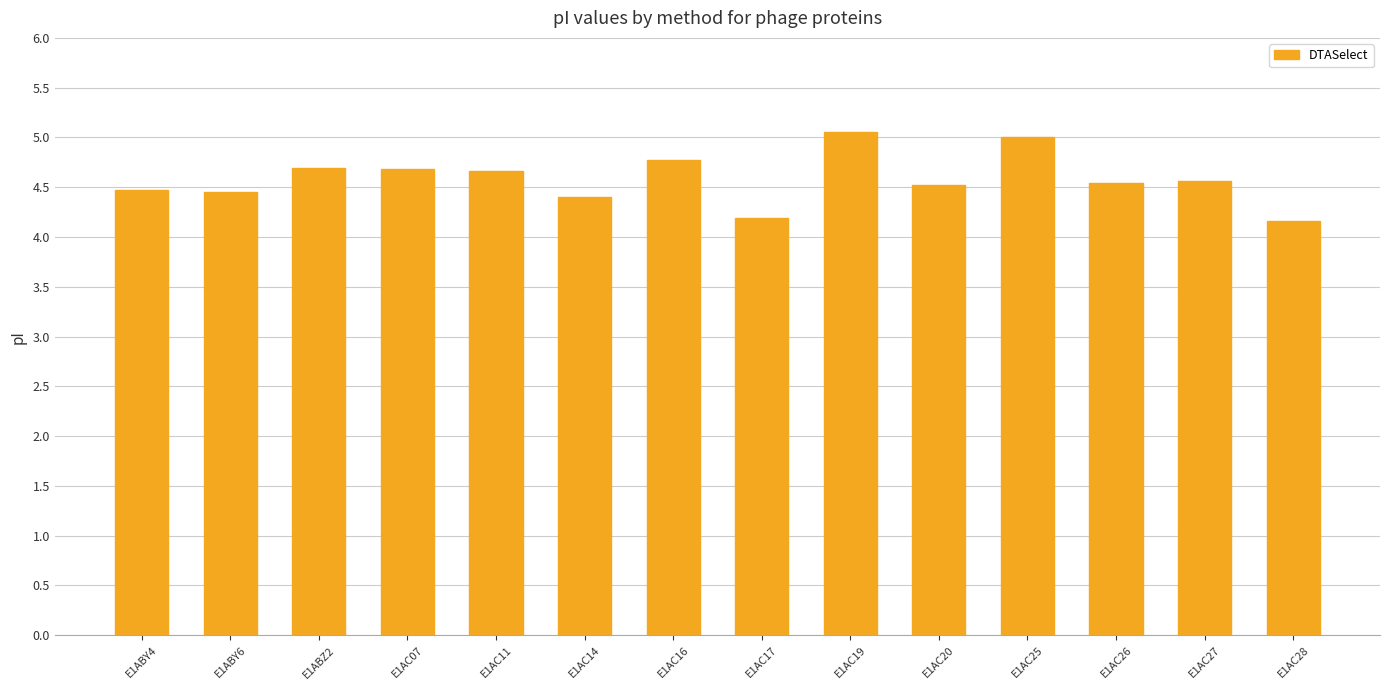

What is the smallest value displayed?

4.2